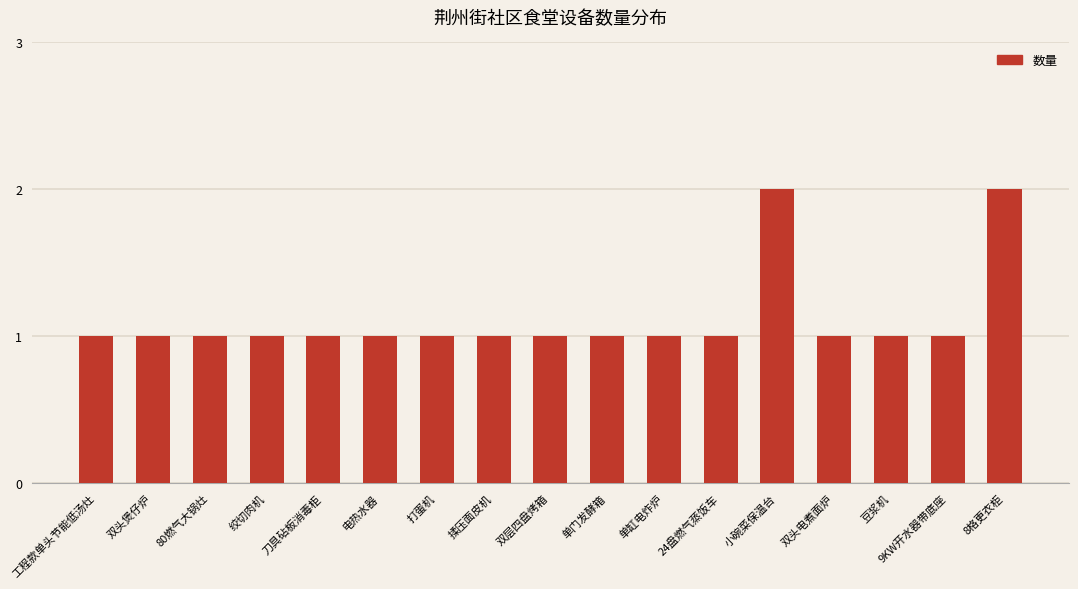

Reading left to right, what are all the values shown in this chart?

工程款单头节能低汤灶=1	双头煲仔炉=1	80燃气大锅灶=1	绞切肉机=1	刀具砧板消毒柜=1	电热水器=1	打蛋机=1	揉压面皮机=1	双层四盘烤箱=1	单门发酵箱=1	单缸电炸炉=1	24盘燃气蒸饭车=1	小碗菜保温台=2	双头电煮面炉=1	豆浆机=1	9KW开水器带底座=1	8格更衣柜=2